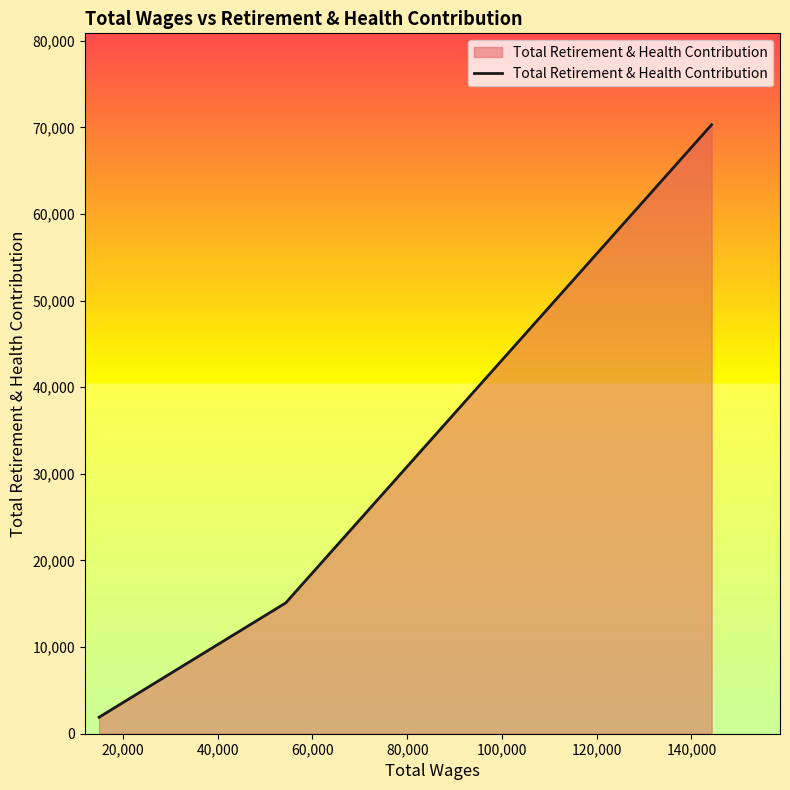

What is the greatest value displayed?

70315